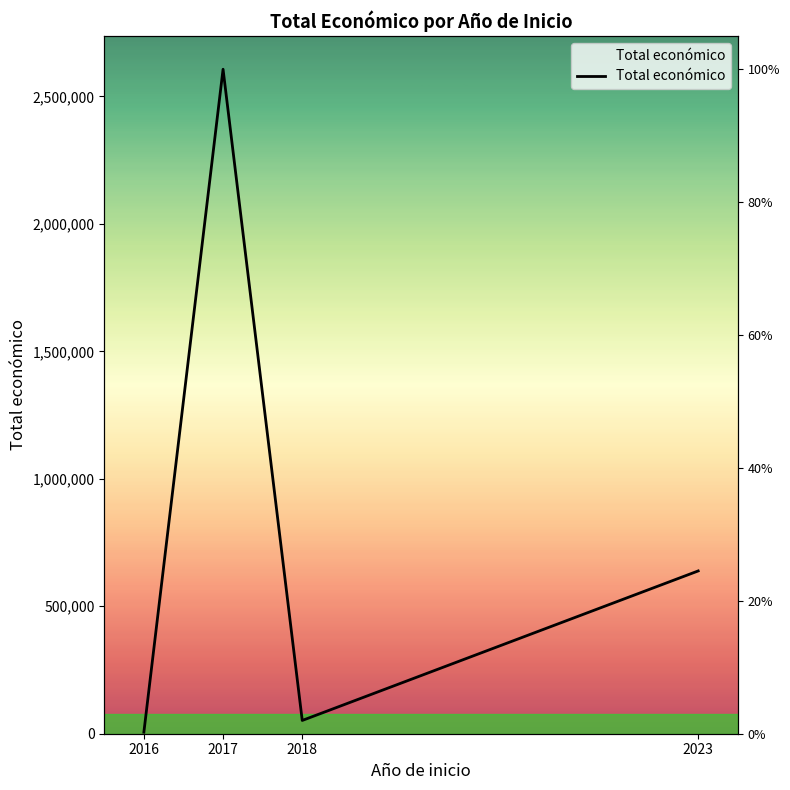

True or false: the data has more than 1 interior local peaks.

False